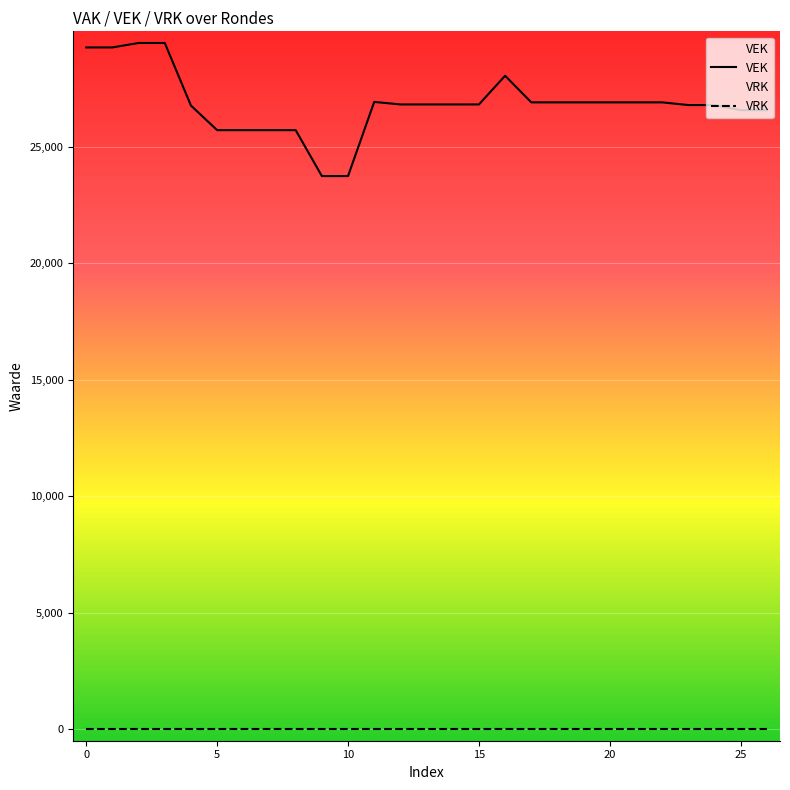

How many series are shown in this chart?

2